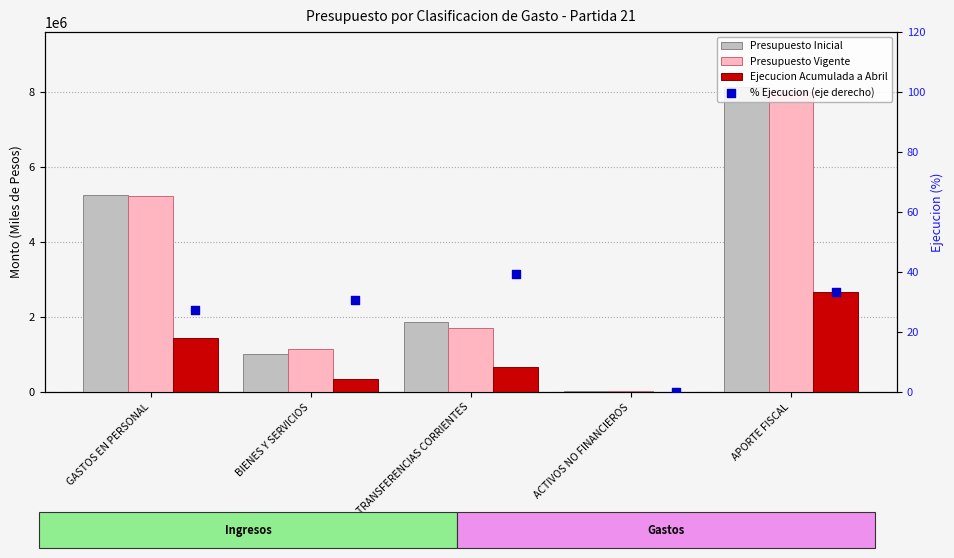

Which series contains the lowest Y value?

Ejecucion Acumulada a Abril